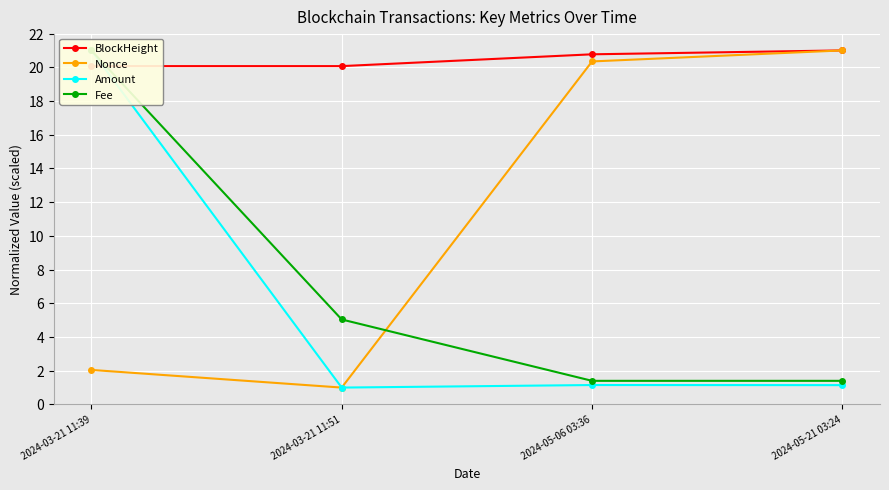

At 2024-05-21 03:24, list the series in order from smallest to largest.

Amount, Fee, BlockHeight, Nonce